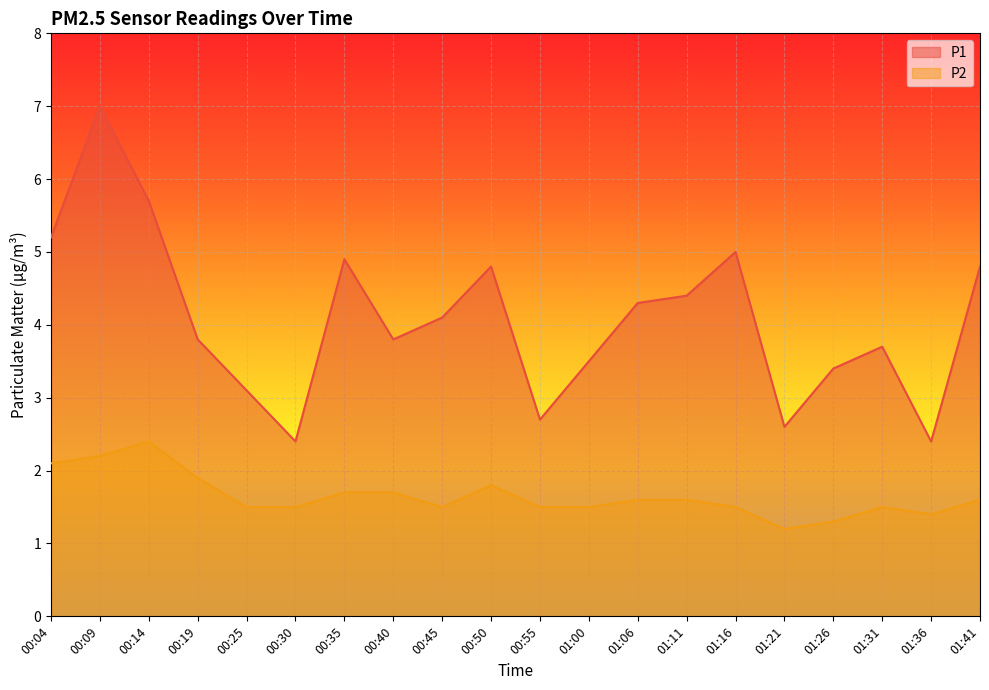

Which category has the lowest value across all series?

01:21